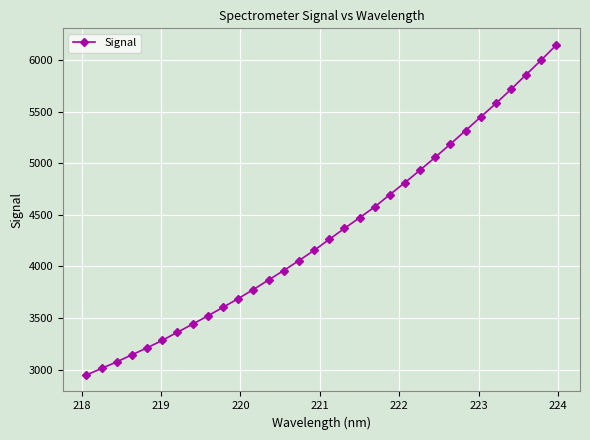

True or false: the data has more than 2 interior local peaks.

False